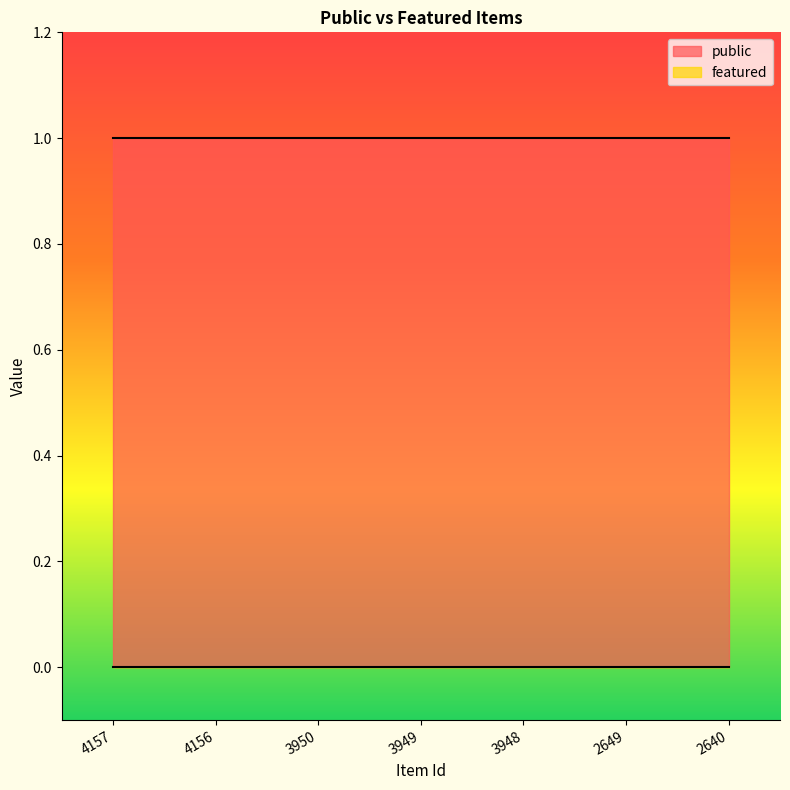

True or false: public and featured cross at least once.

False